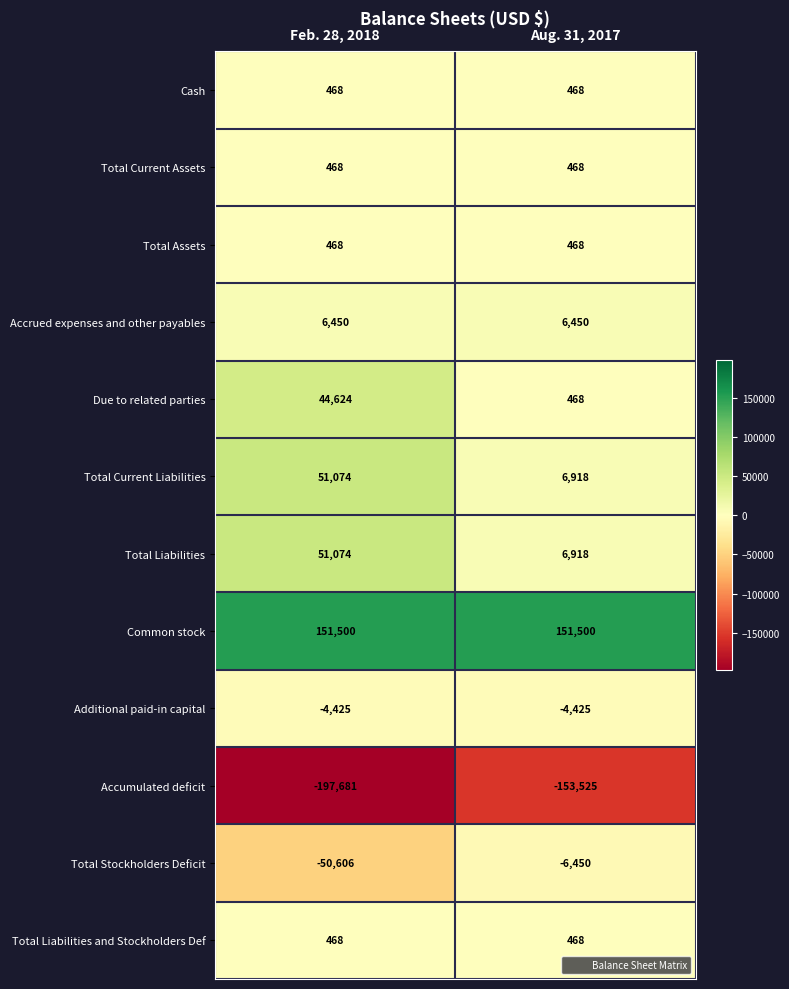

The Accrued expenses and other payables series shows 6450 at Aug. 31, 2017. True or false?

True